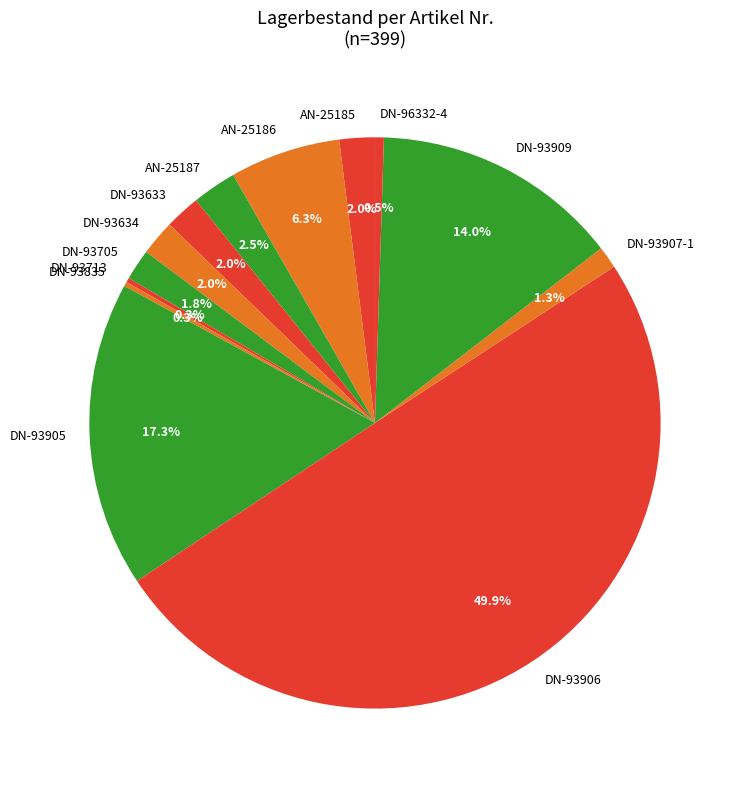

What is the largest slice in the pie chart?

DN-93906